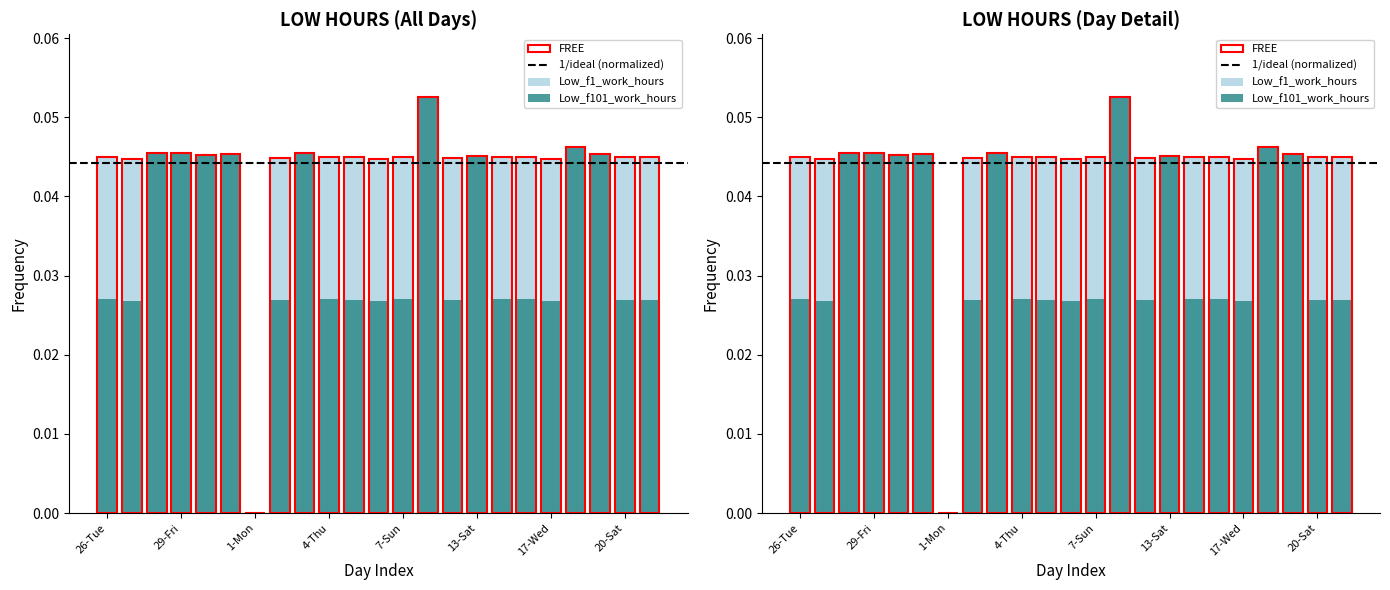

Which label corresponds to the smallest value in the chart?

1-Mon